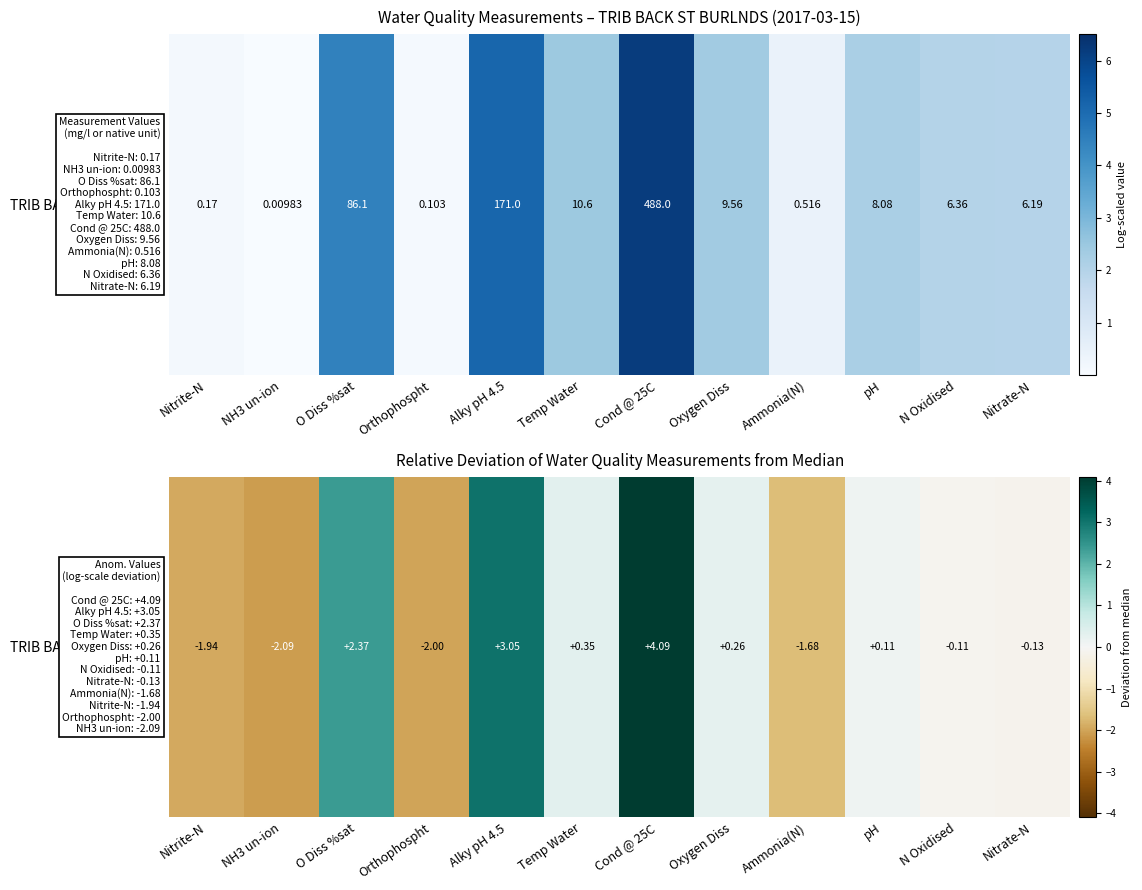

Is it true that the value at O Diss %sat is 2.4?

True